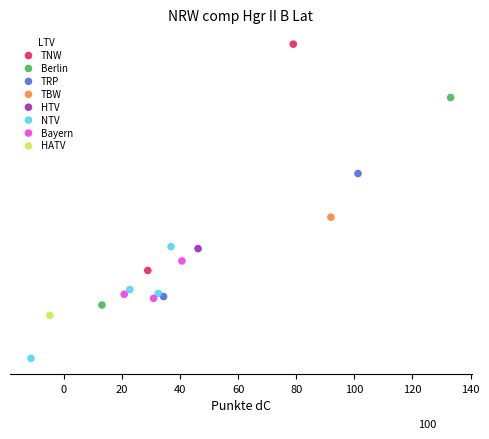

What are all the series names shown in the legend?

TNW, Berlin, TRP, TBW, HTV, NTV, Bayern, HATV